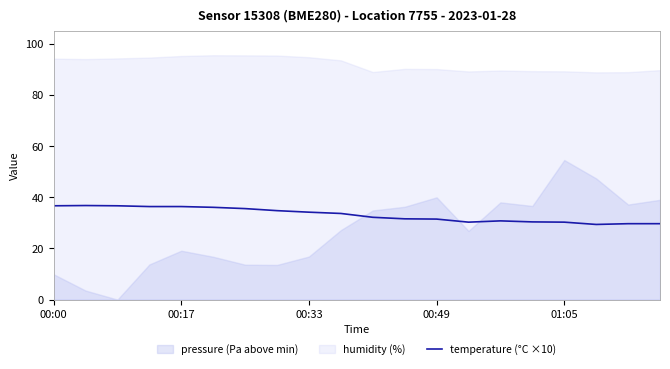

Does the chart display data point markers on the line(s)?

No